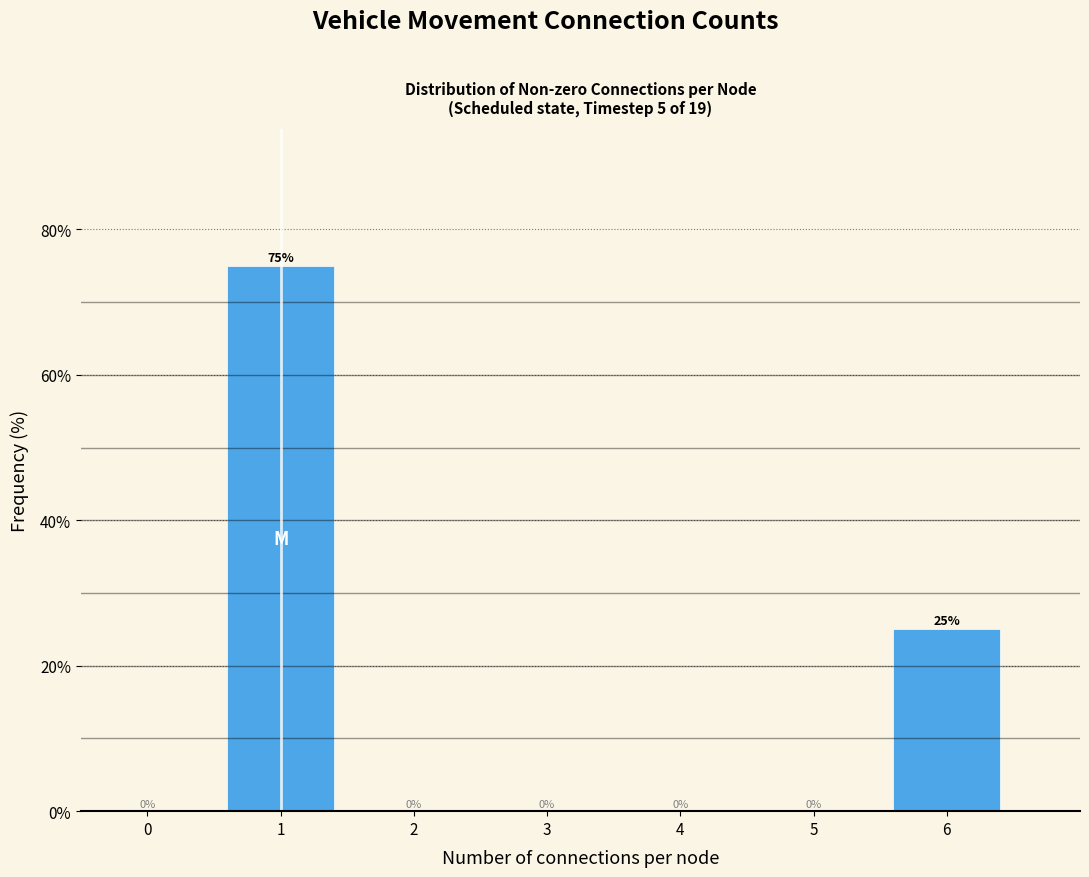

Reading left to right, what are all the values shown in this chart?

0=0	1=75	2=0	3=0	4=0	5=0	6=25